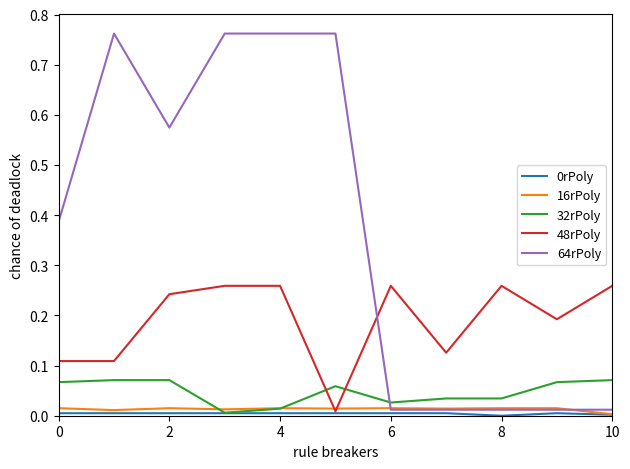

Does the chart display data point markers on the line(s)?

No